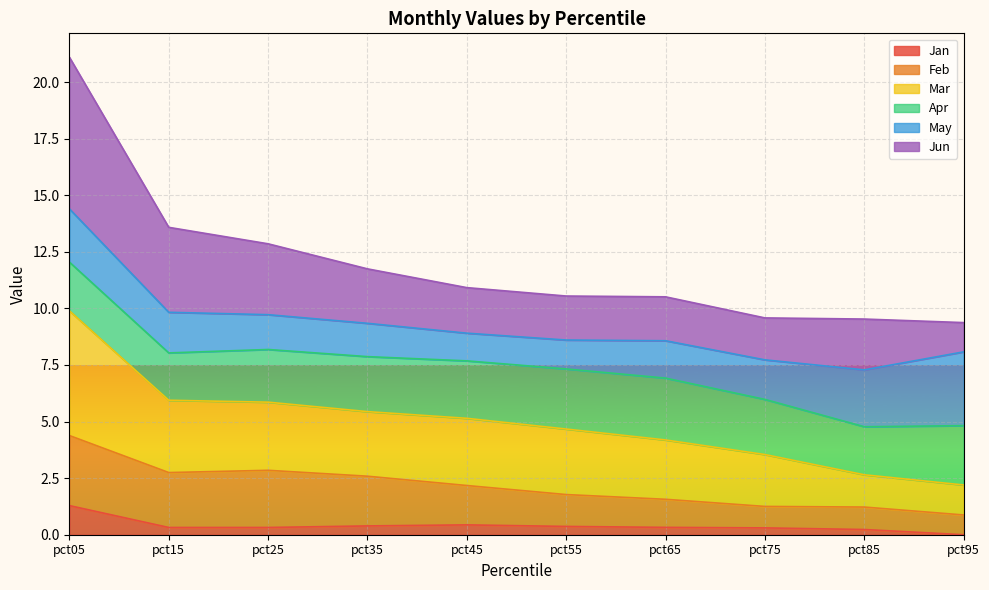

What is the maximum value for Jun?

21.1